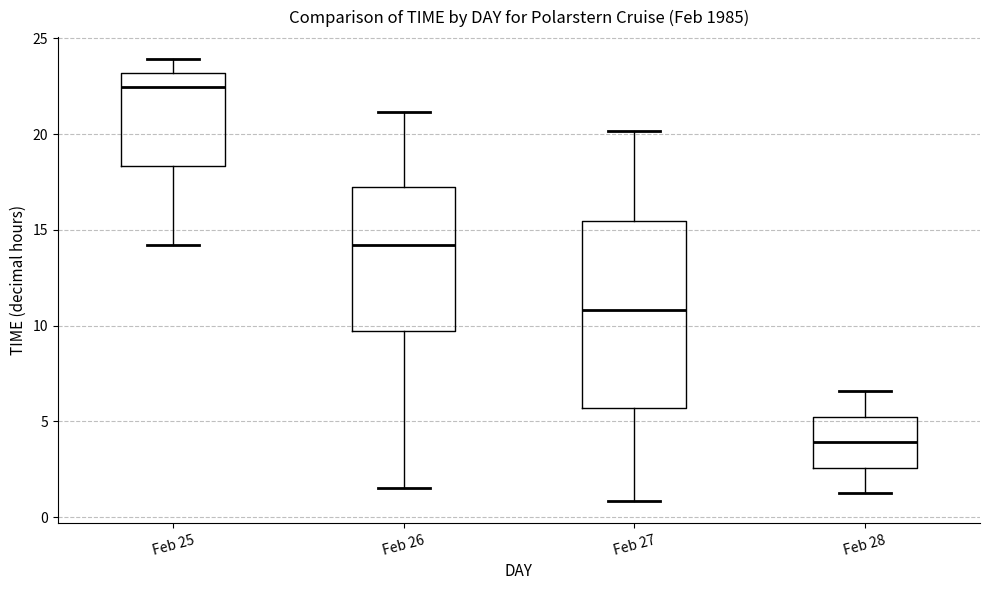

Where is the upper edge of the box for Feb 27 on the y-axis? The values are not printed on the chart, so give them approximately, as read against the axis.

15.5